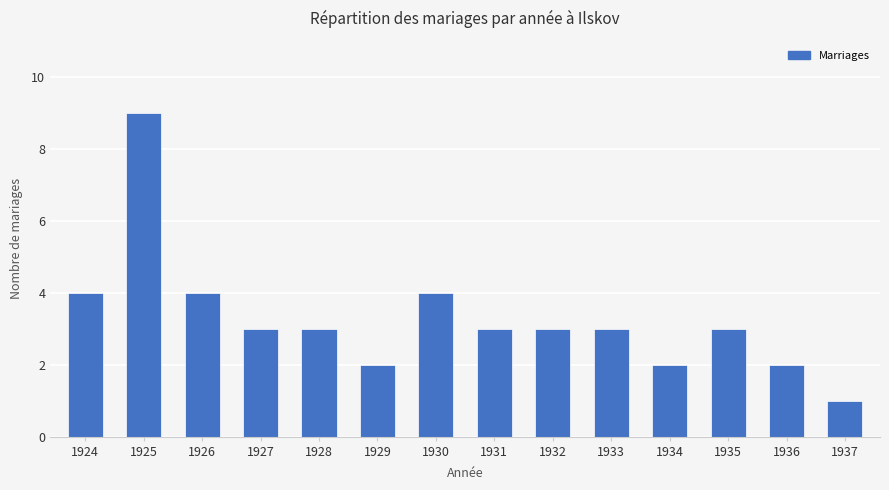

What is the smallest value displayed?

1